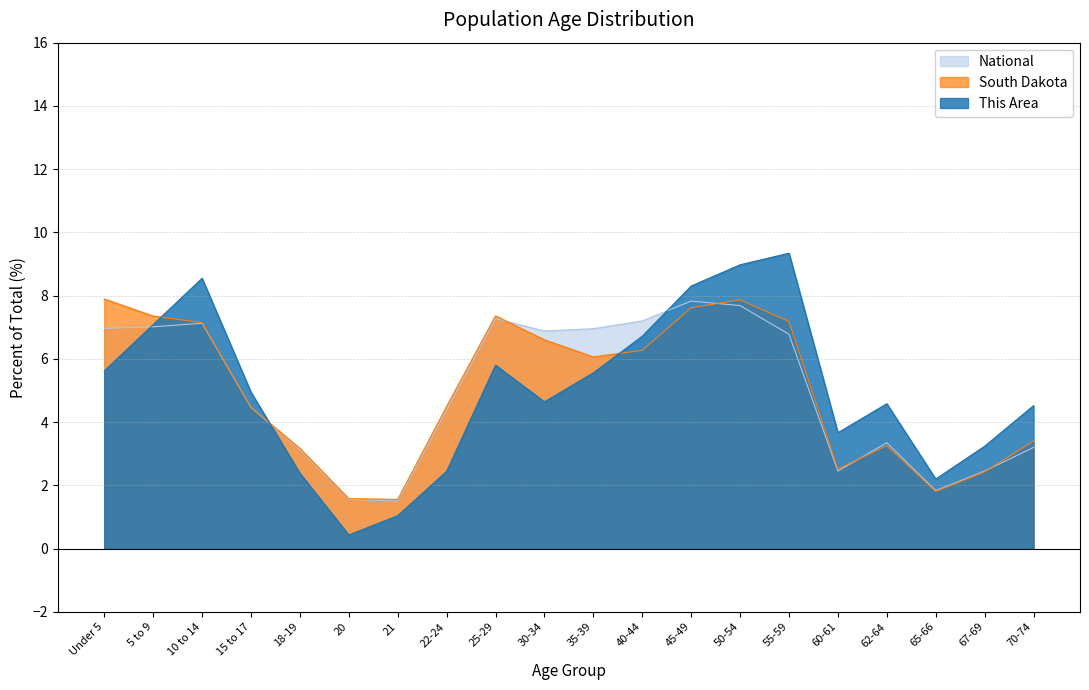

Rank the series at 45-49 from highest to lowest value.

This Area, National, South Dakota